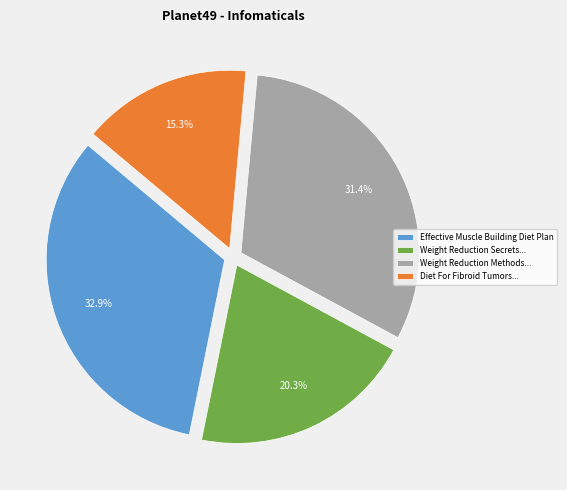

Does any single category account for the majority?

No